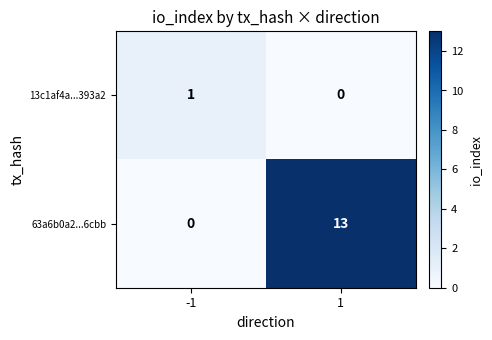

What is the difference between the 63a6b0a2...6cbb values at 1 and -1?

13